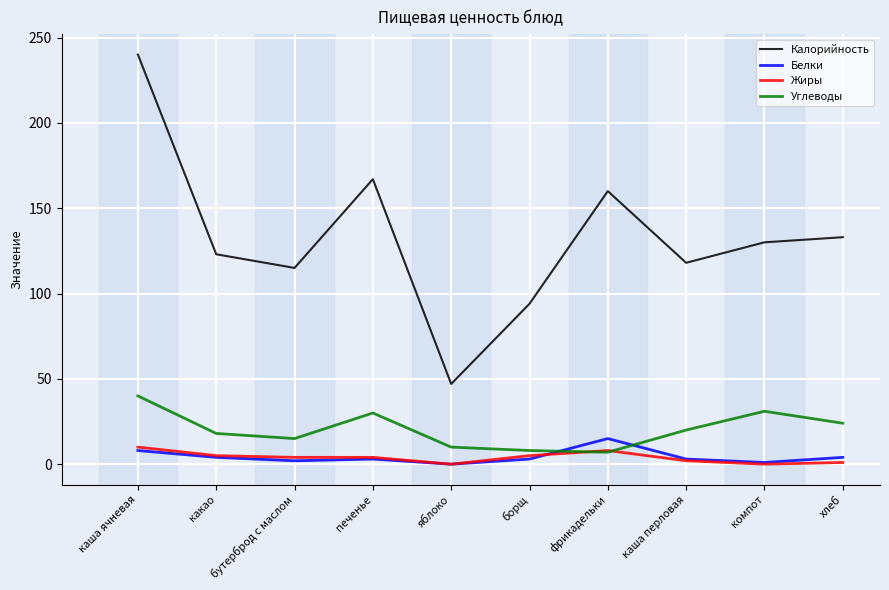

What are all the series names shown in the legend?

Калорийность, Белки, Жиры, Углеводы